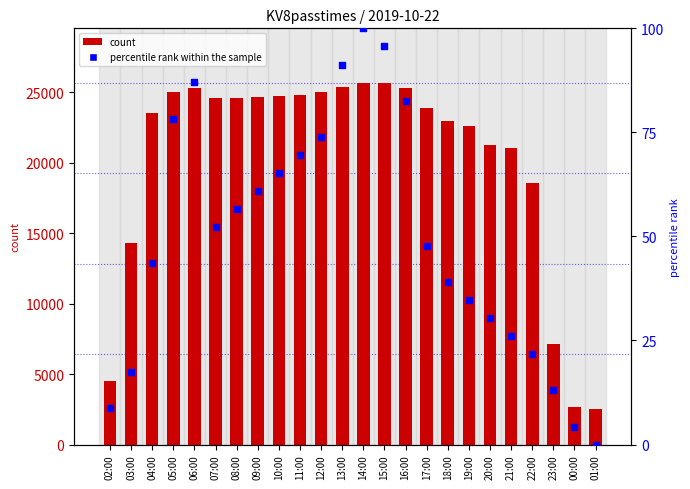

What is the total value across all series at 14:00?

25798.0